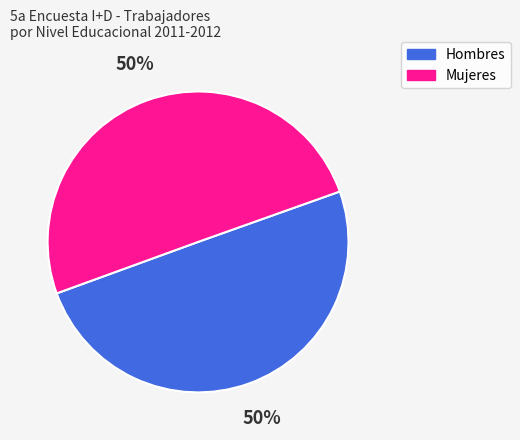

Is it true that Mujeres is 50% of the pie?

True